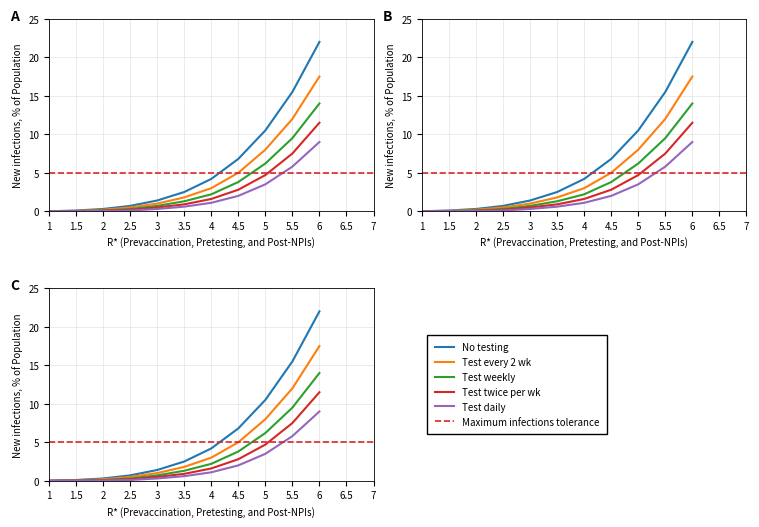

Does the chart display data point markers on the line(s)?

No